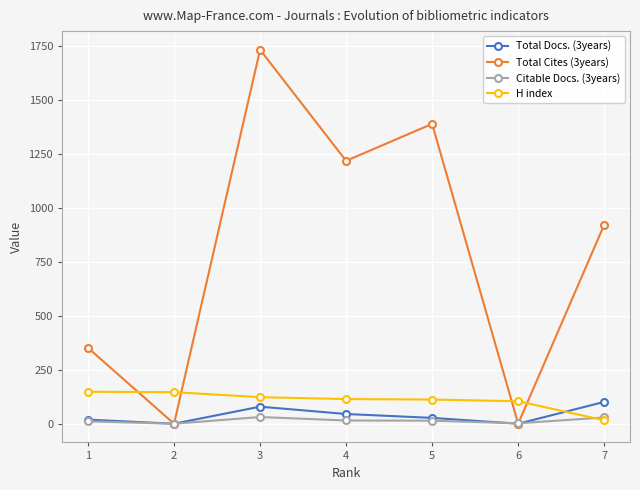

At which label does Citable Docs. (3years) first exceed 14?

3